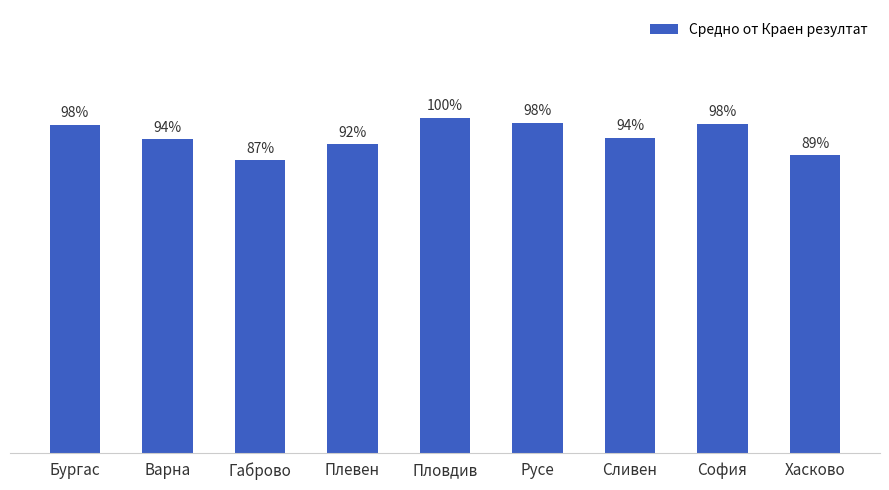

Are the bars horizontal?

No